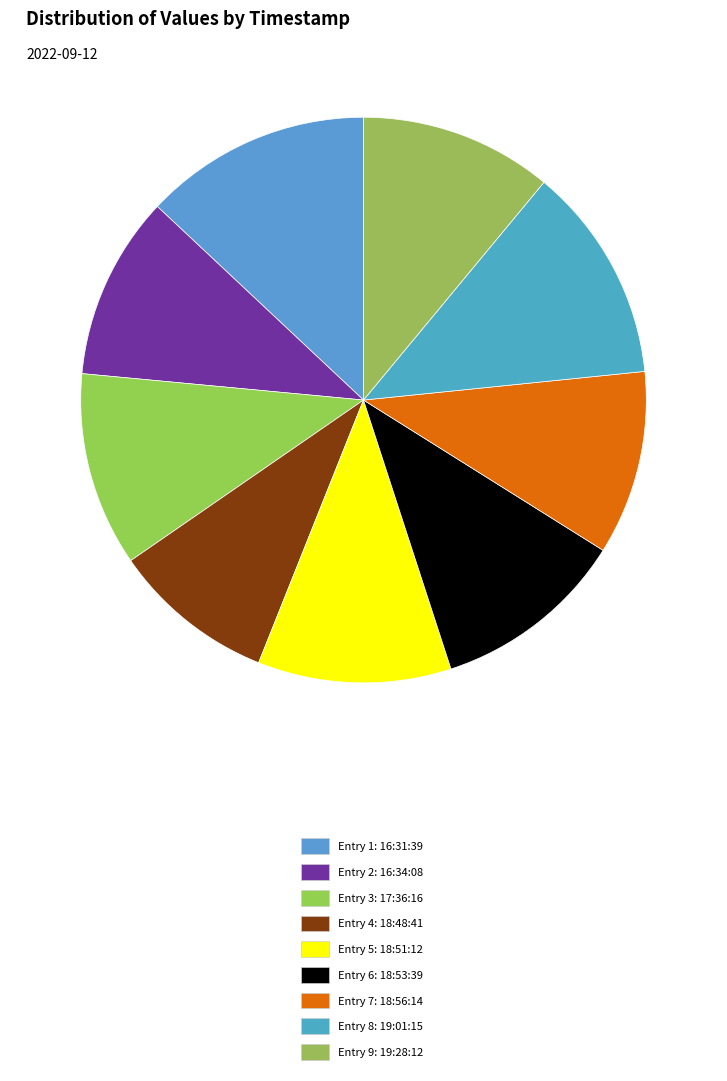

How many slices are in this pie chart?

9